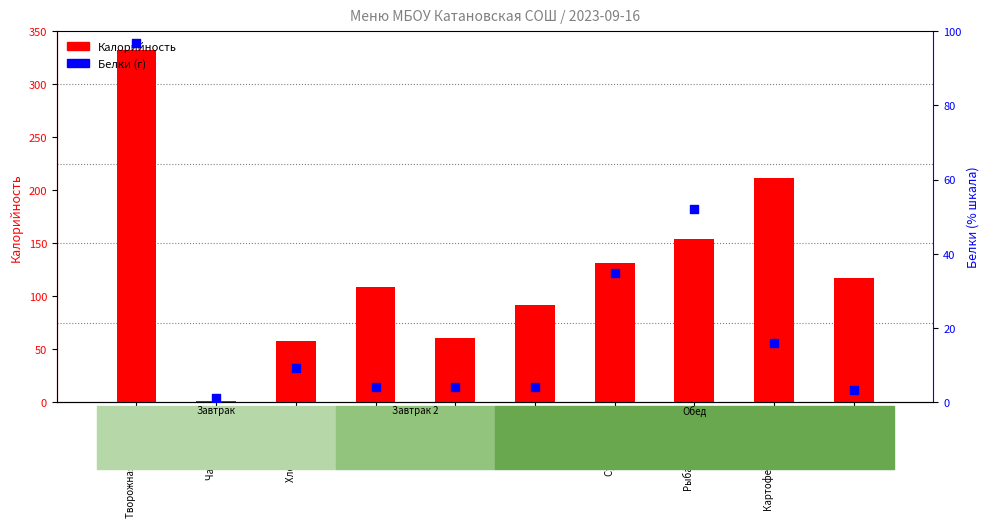

What is the total value across all series at Венигрет?

95.8